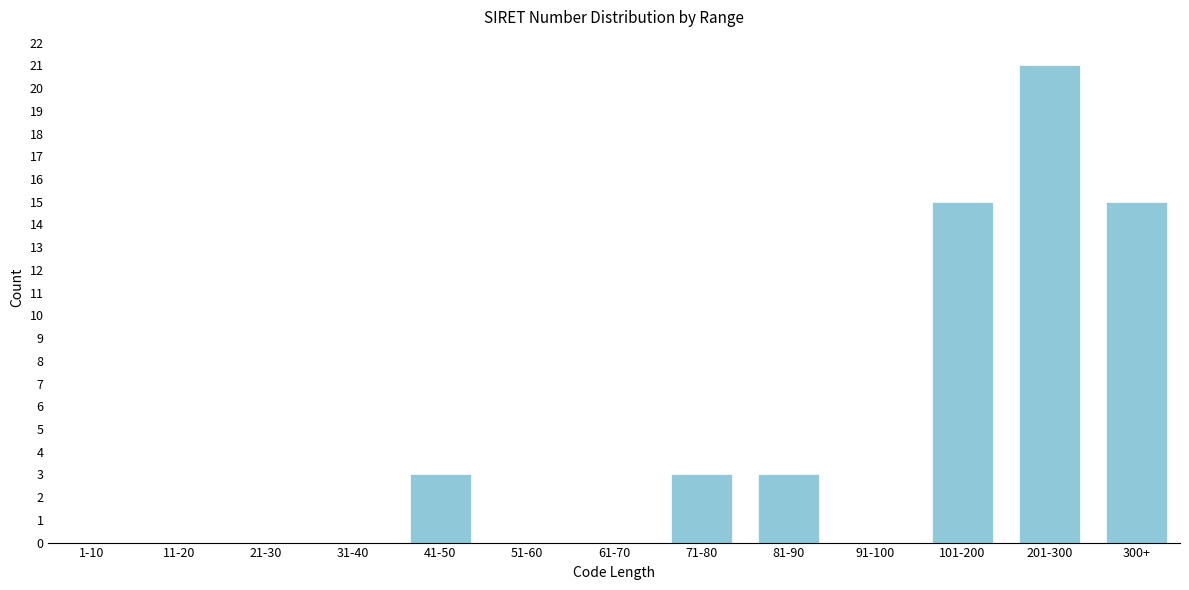

Reading right to left, list all the values displayed in this chart.

300+=15	201-300=21	101-200=15	91-100=0	81-90=3	71-80=3	61-70=0	51-60=0	41-50=3	31-40=0	21-30=0	11-20=0	1-10=0